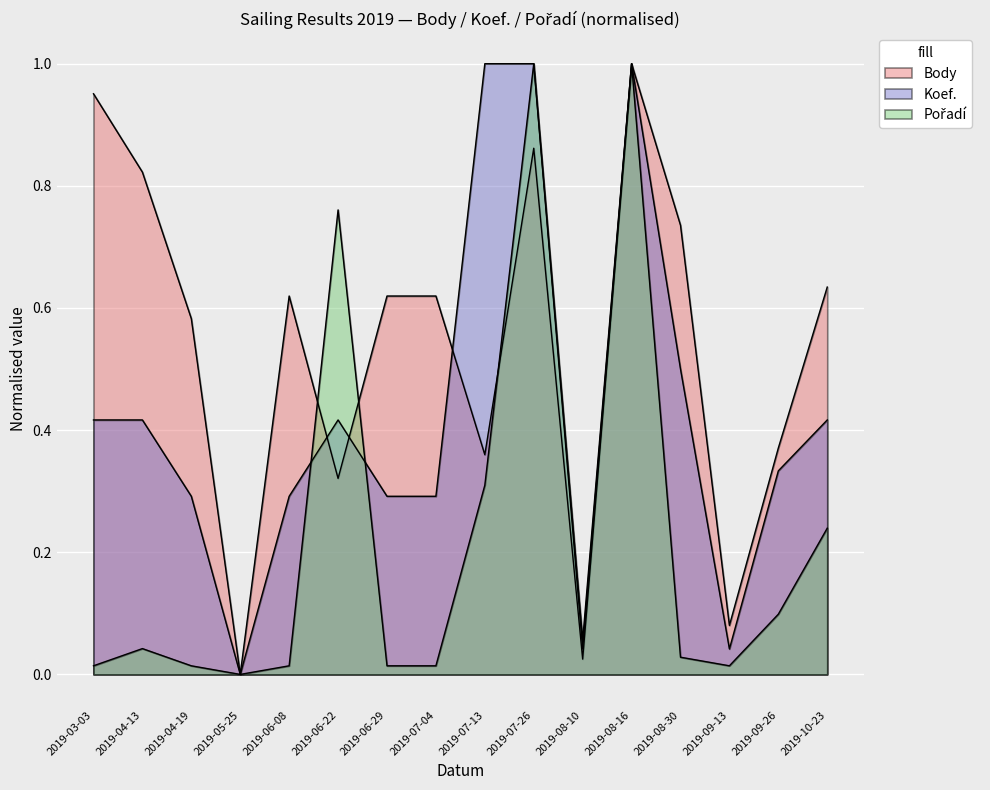

Between which two adjacent categories do Pořadí and Body first intersect?

2019-06-08 and 2019-06-22